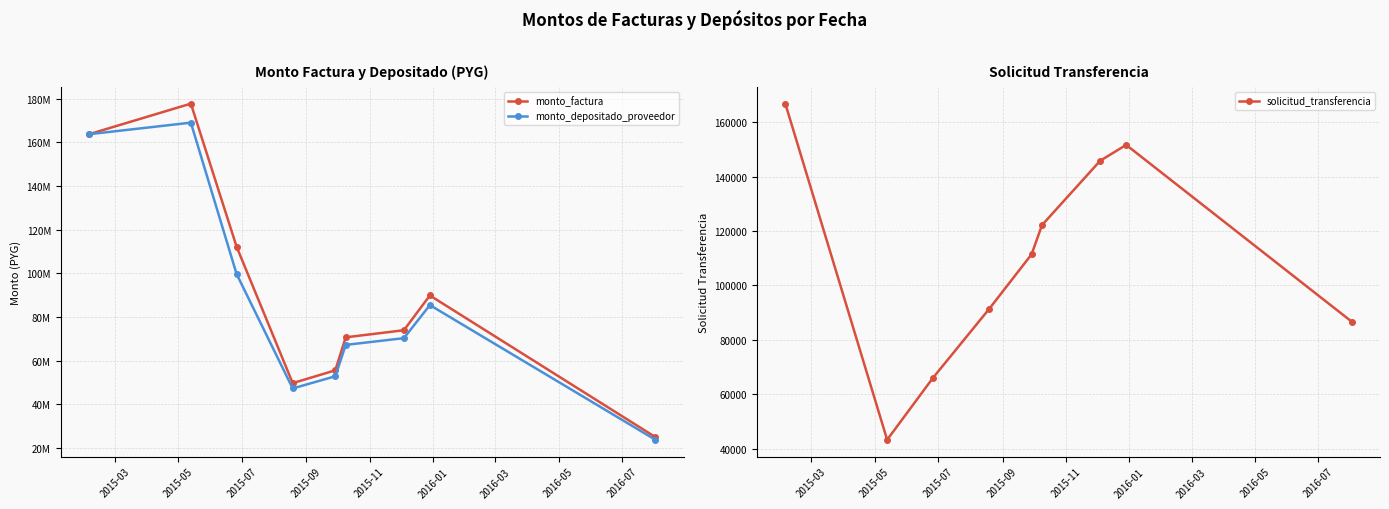

True or false: solicitud_transferencia and monto_factura intersect in this chart.

False